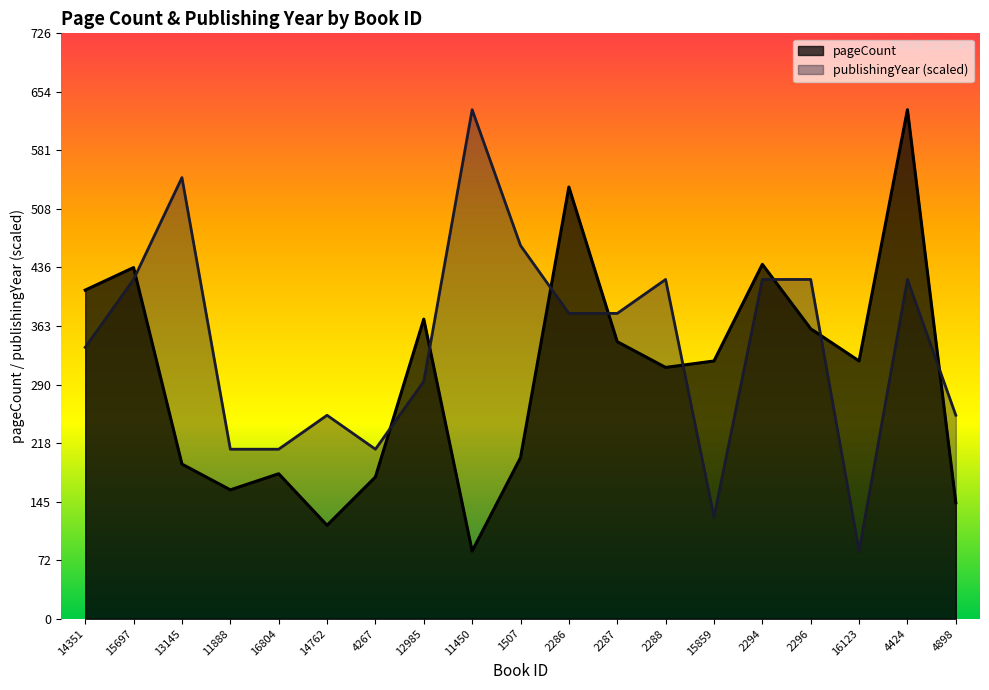

Which series has the largest range (max minus min)?

pageCount